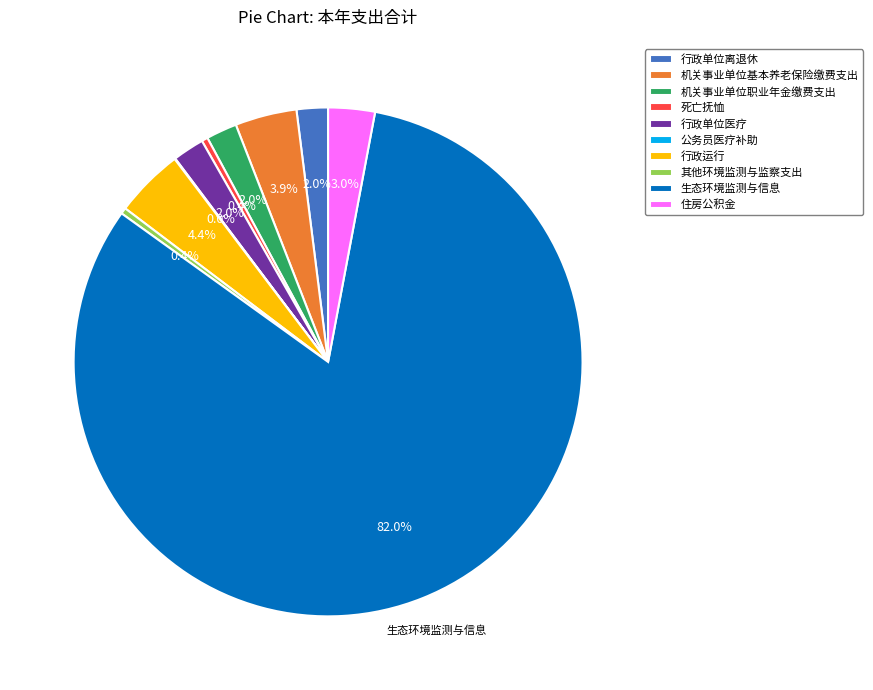

Between 机关事业单位职业年金缴费支出 and 住房公积金, which is larger?

住房公积金